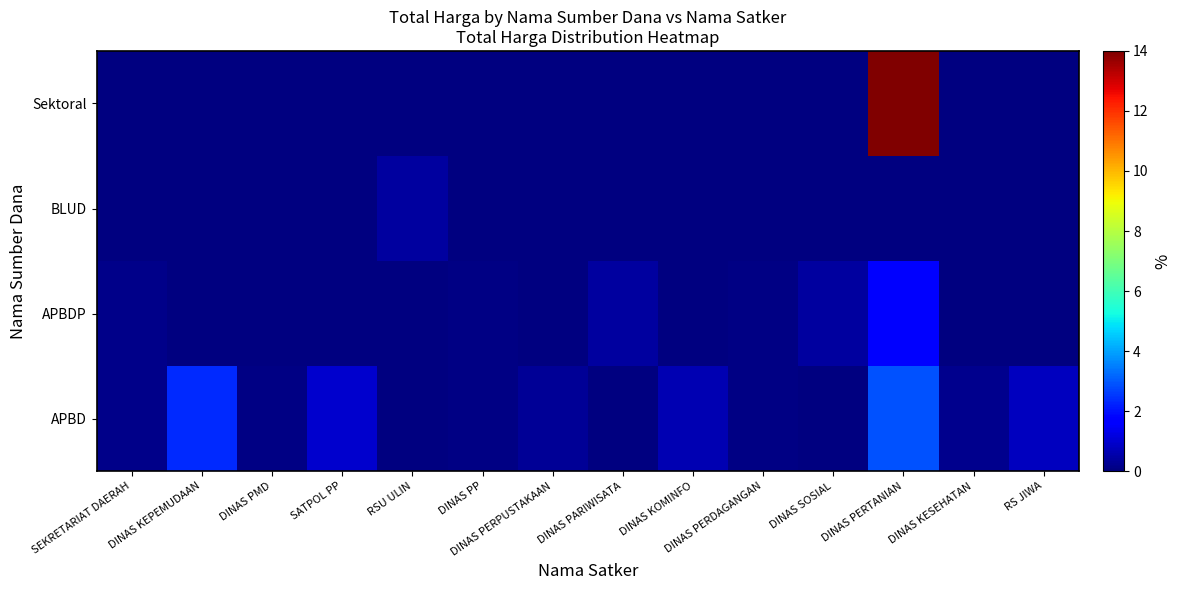

Which has a higher value, DINAS KOMINFO or DINAS PERDAGANGAN?

DINAS KOMINFO